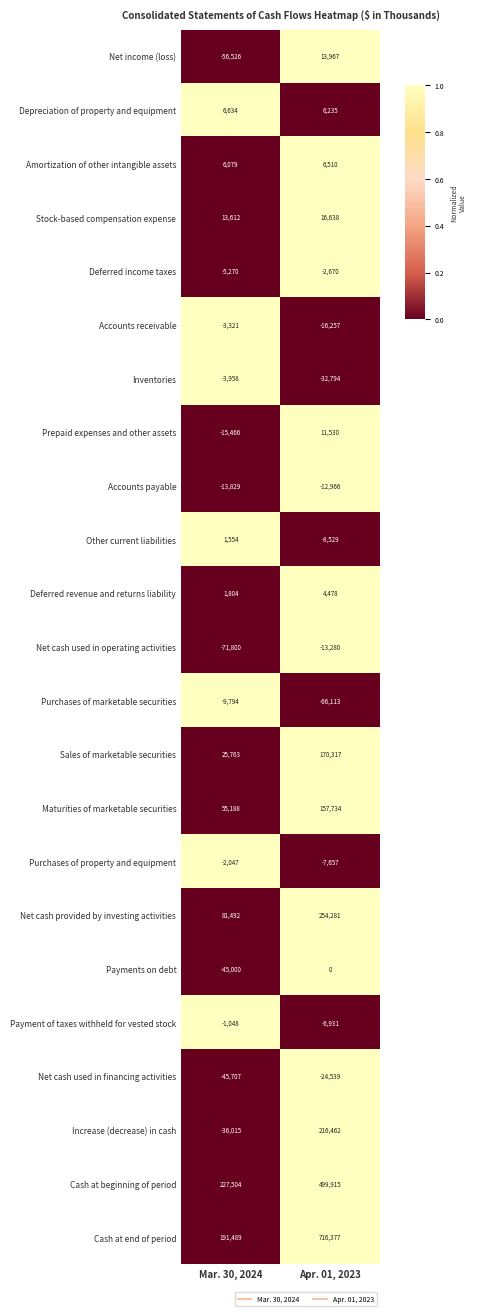

Is it true that Net cash used in financing activities equals -45707 at Mar. 30, 2024?

True